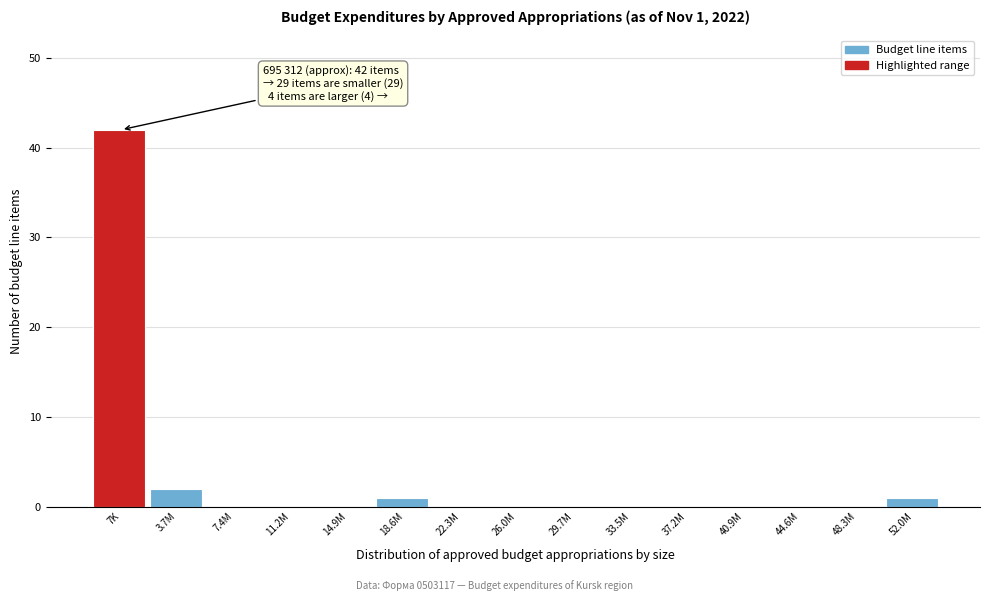

Reading left to right, list all the values displayed in this chart.

7K=42	3.7M=2	7.4M=0	11.2M=0	14.9M=0	18.6M=1	22.3M=0	26.0M=0	29.7M=0	33.5M=0	37.2M=0	40.9M=0	44.6M=0	48.3M=0	52.0M=1